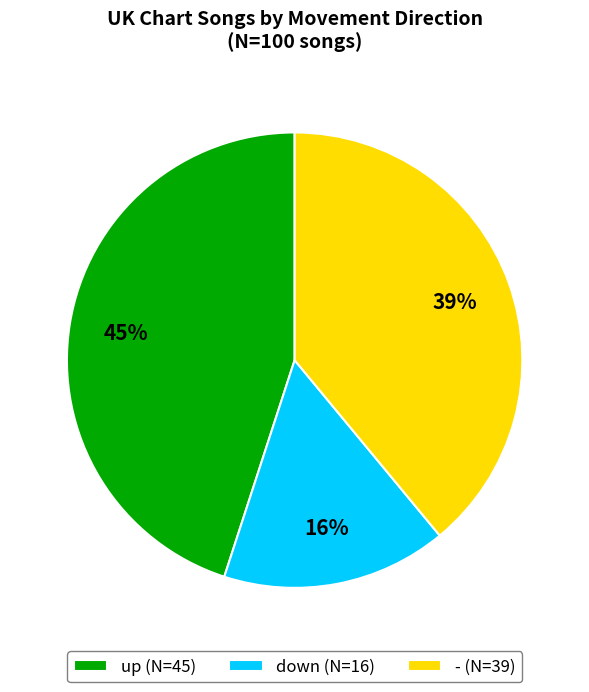

Do - and up together represent more than half of the pie?

Yes